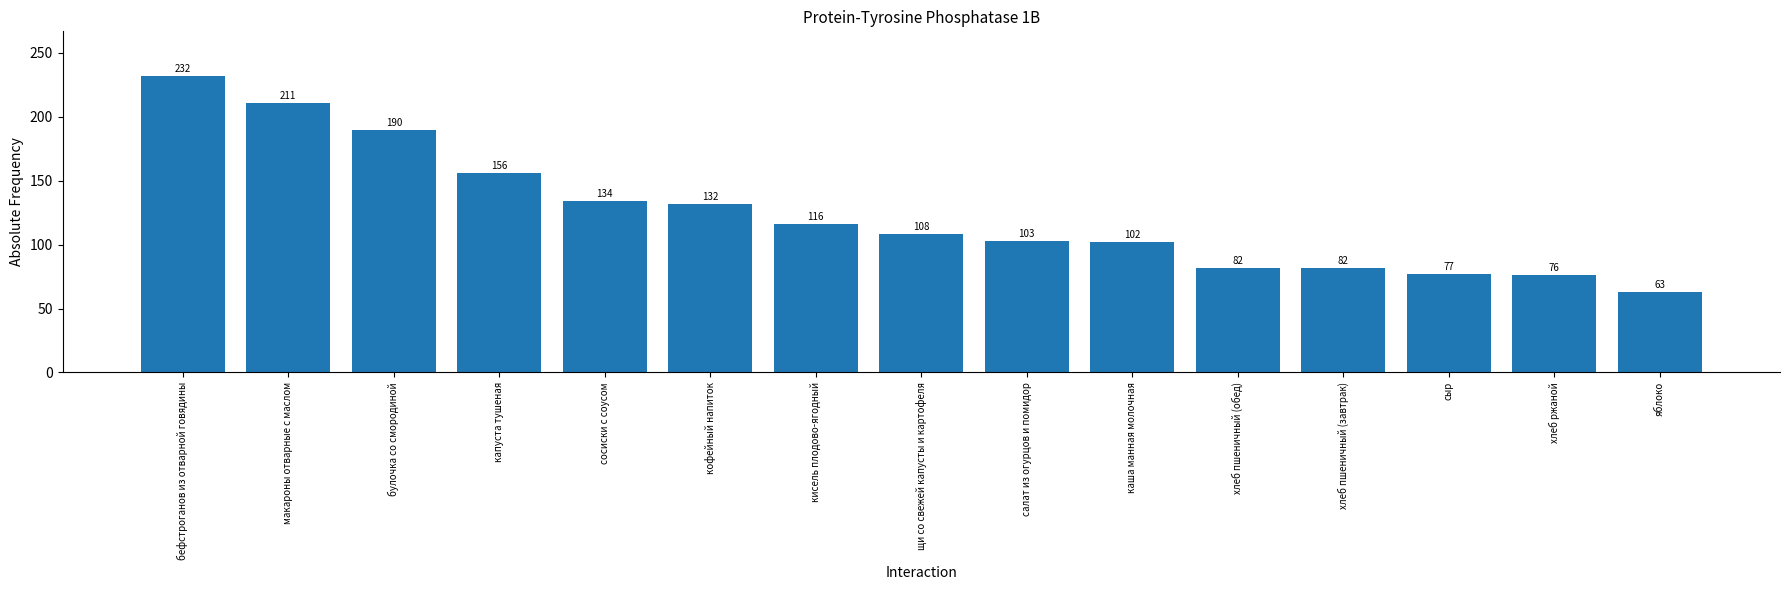

Is it true that the value at булочка со смородиной is 190?

True